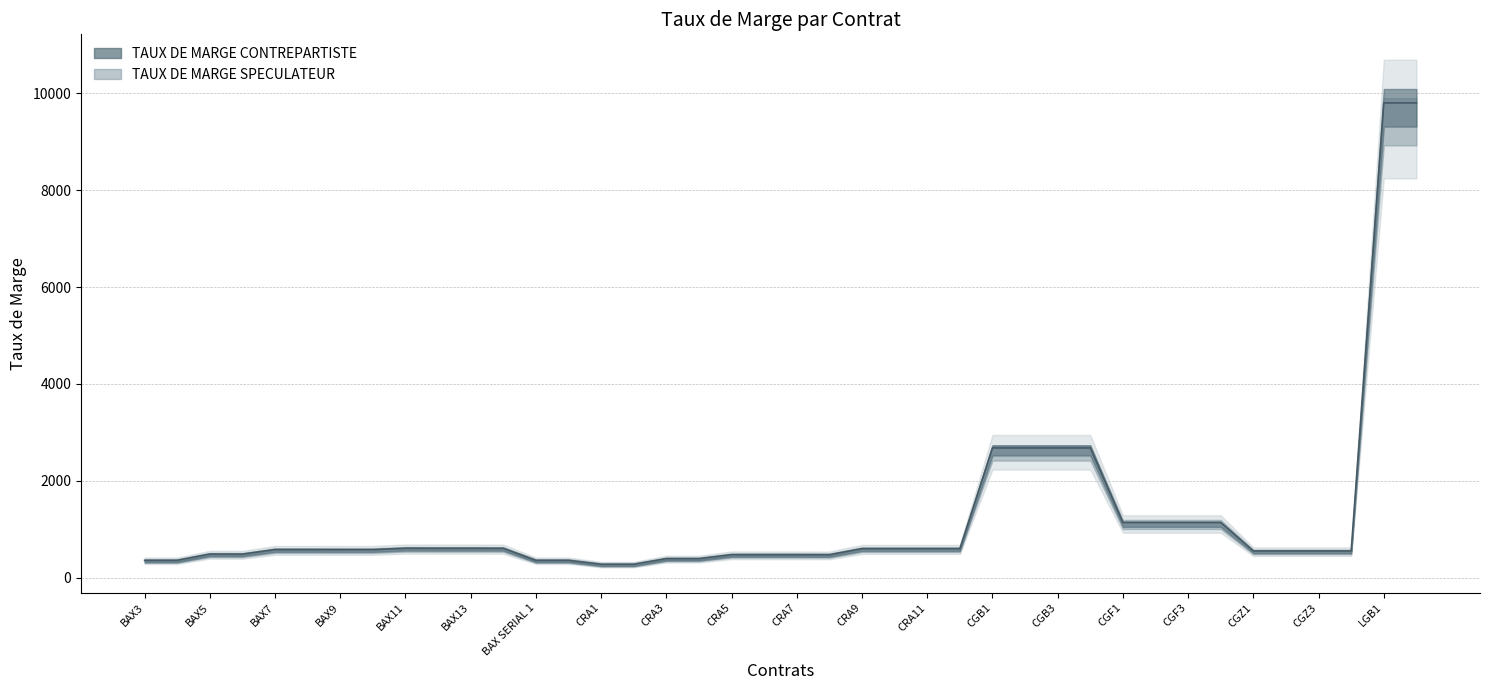

How many values exceed 587?

18